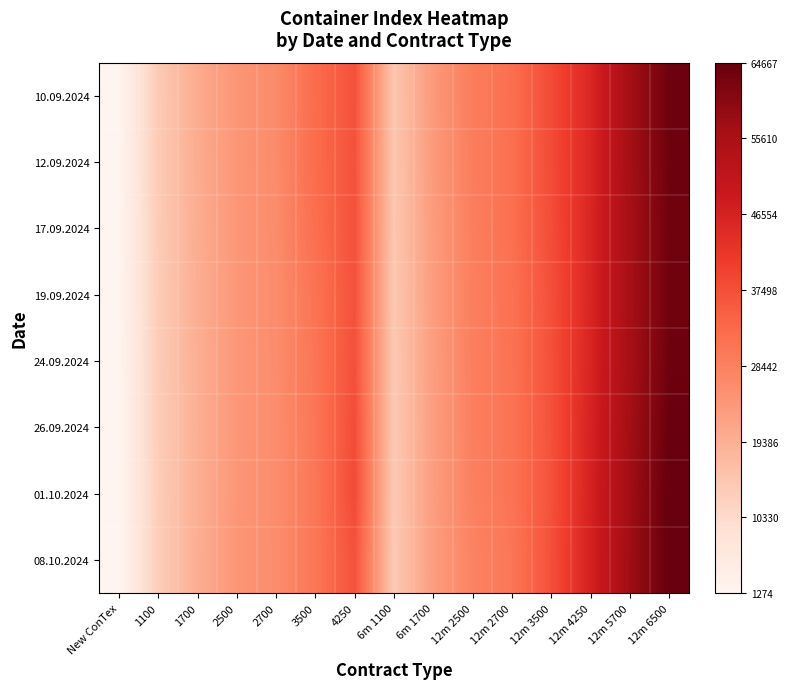

At how many categories does at least one series exceed 0?

15